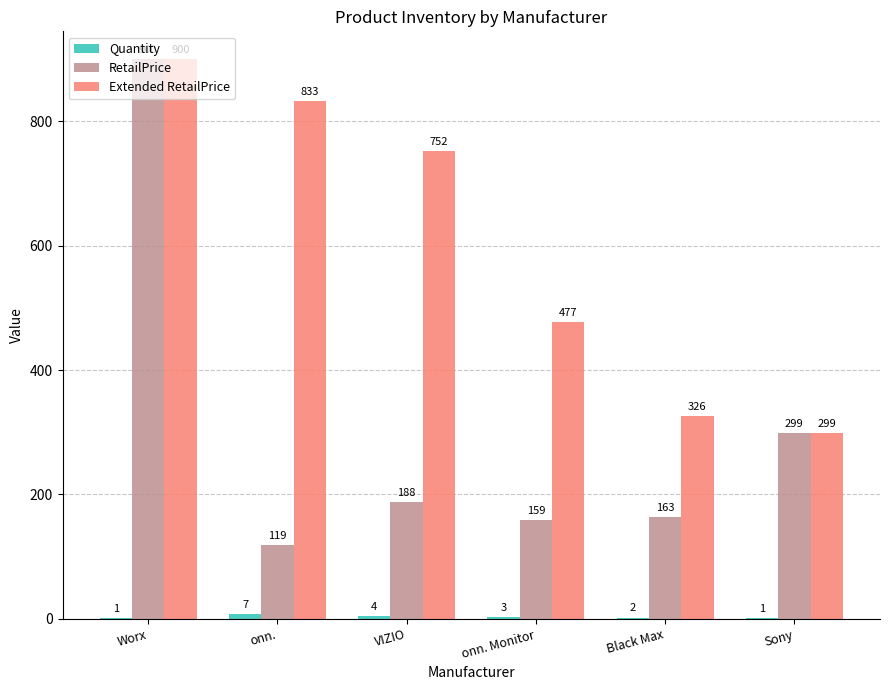

The Extended RetailPrice series shows 458.4 at Black Max. True or false?

False